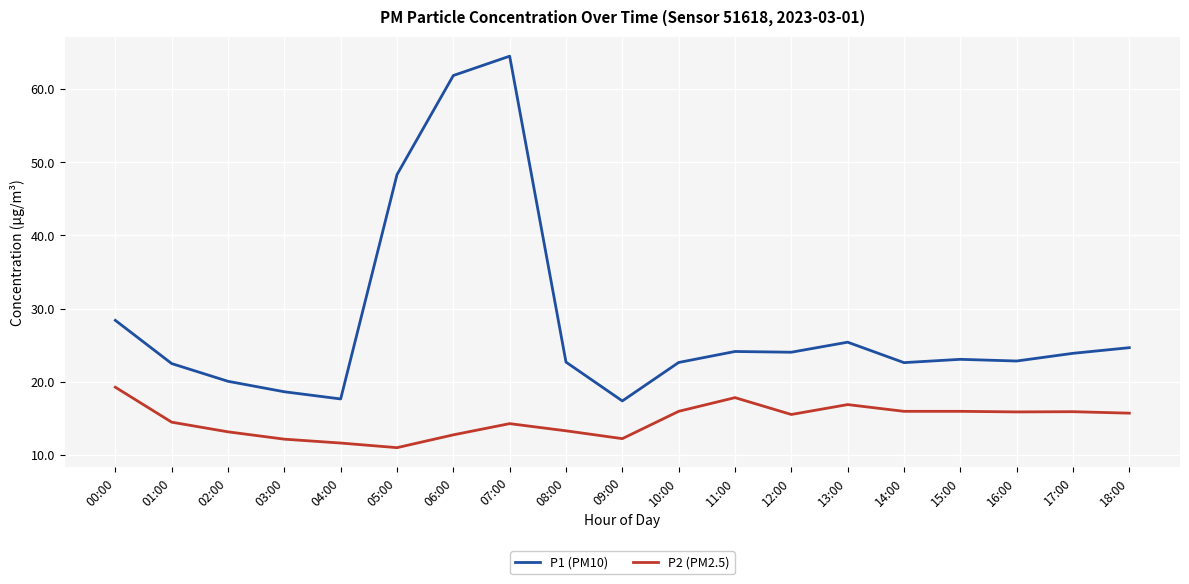

What is the difference between the P2 (PM2.5) values at 01:00 and 00:00?

4.8